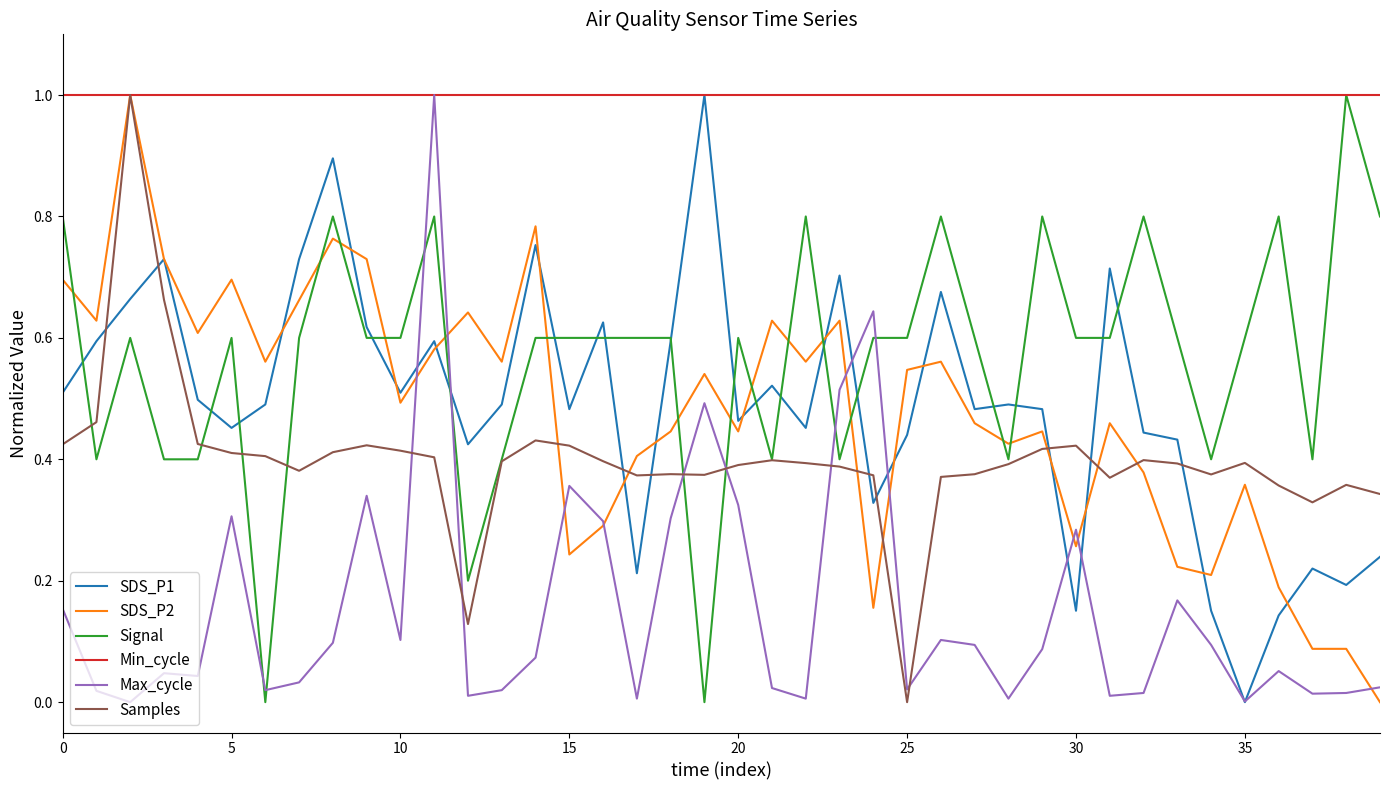

What is the maximum value shown in the chart?

1.0